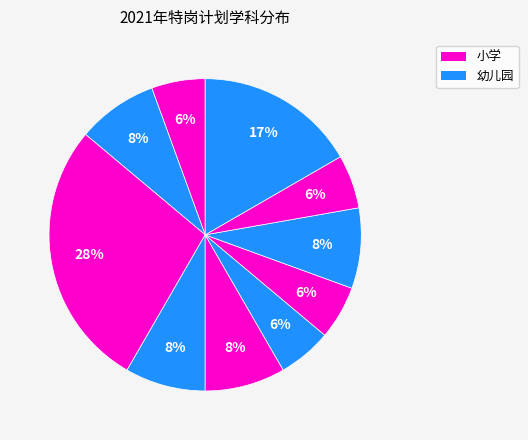

Count the number of slices in the pie.

10